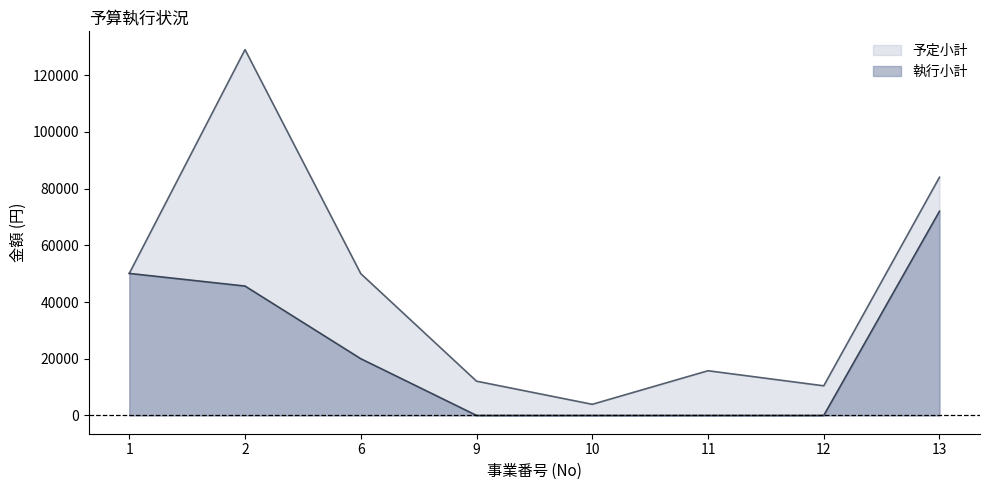

True or false: 予定小計 and 執行小計 intersect in this chart.

False